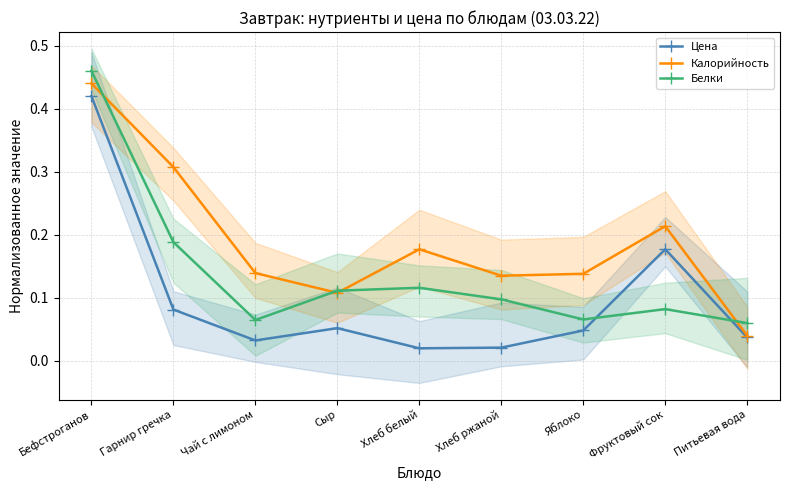

How many lines are shown in the chart?

3